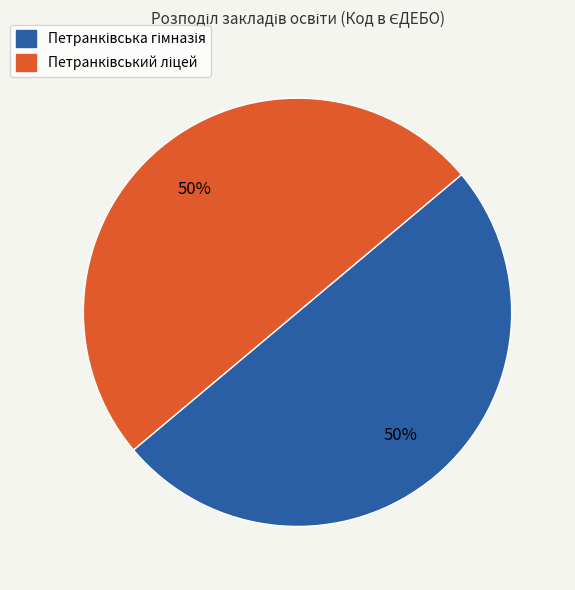

To the nearest percent, what is the average slice percentage?

50%